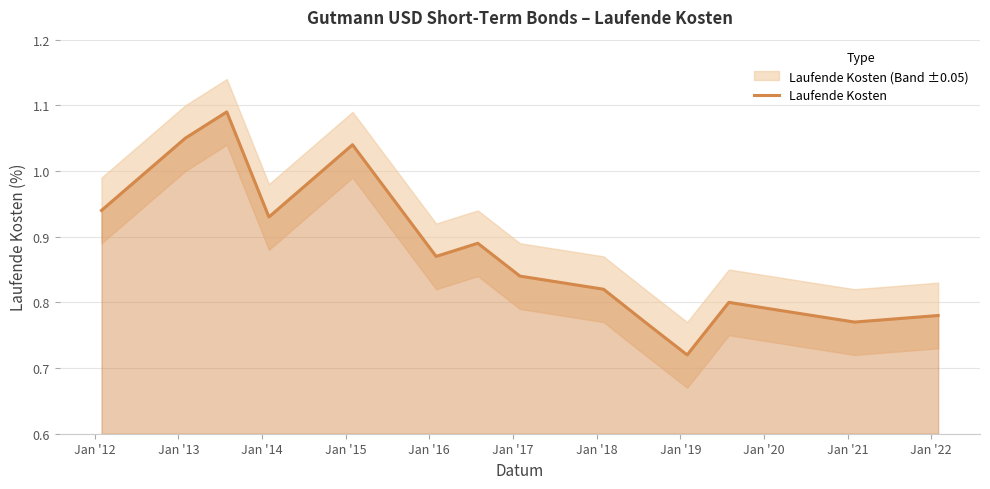

True or false: there are more than 1 points higher than both neighbors.

True